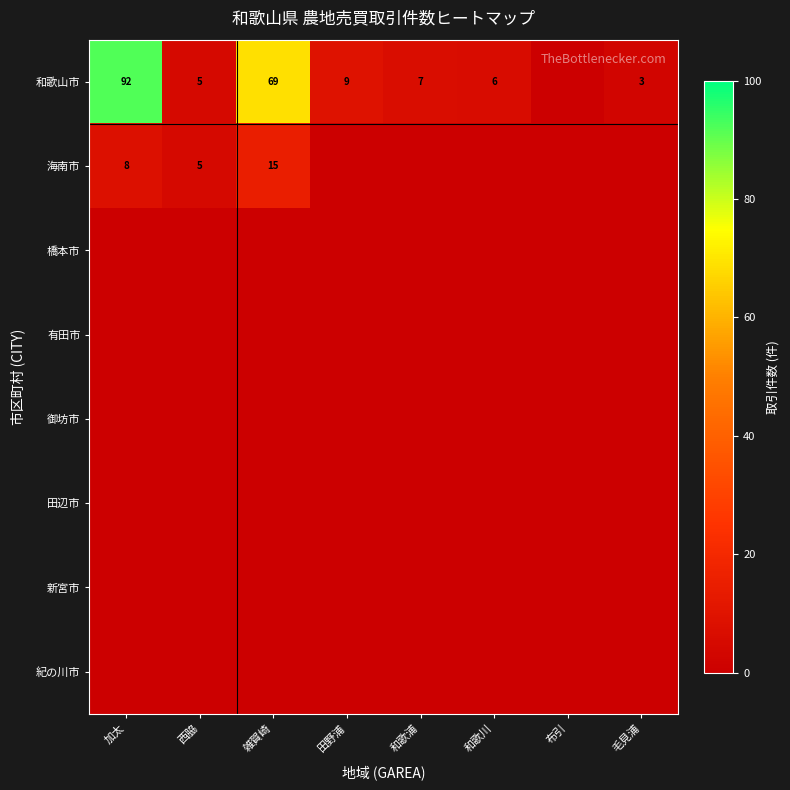

True or false: 海南市 has a value of 3 at 加太.

False